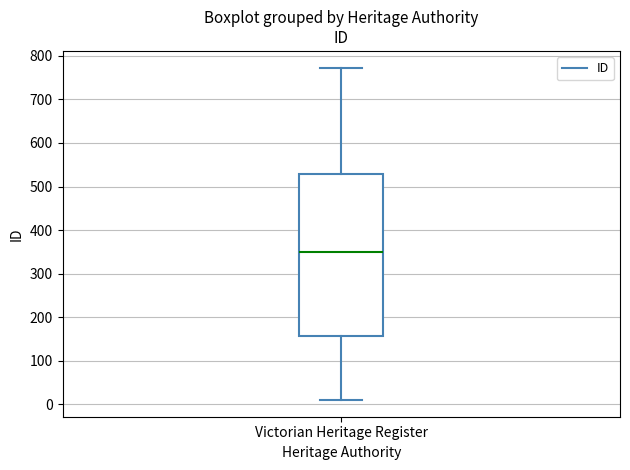

Where does the upper whisker of the box for Victorian Heritage Register end on the y-axis? The values are not printed on the chart, so give them approximately, as read against the axis.

770